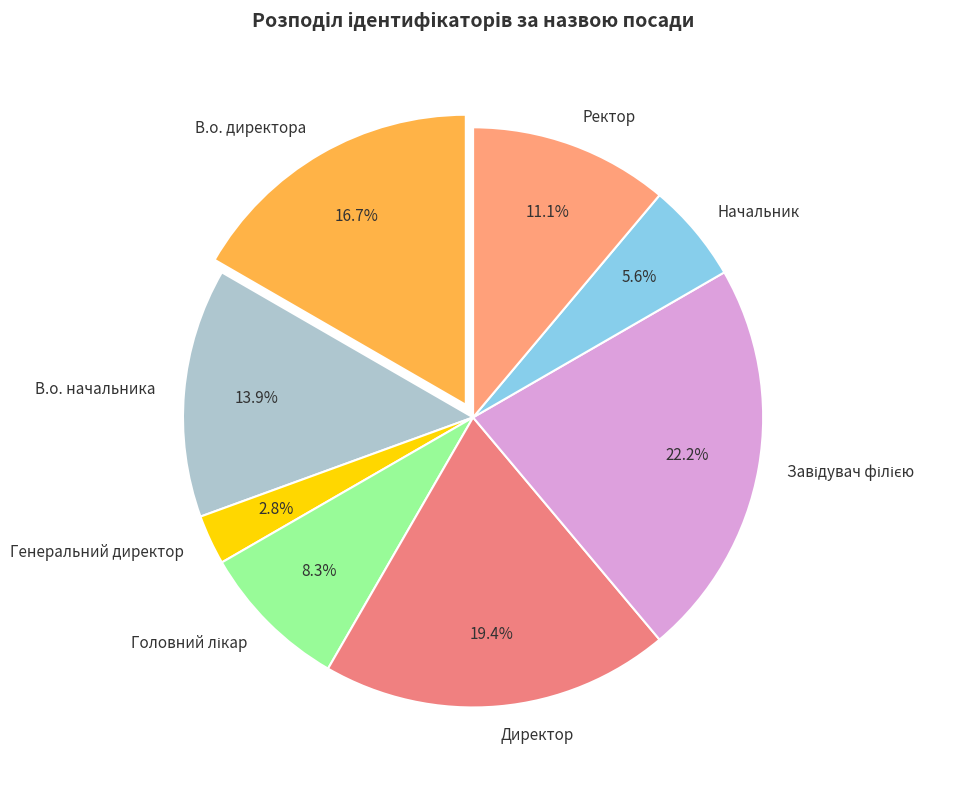

How many slices are in this pie chart?

8